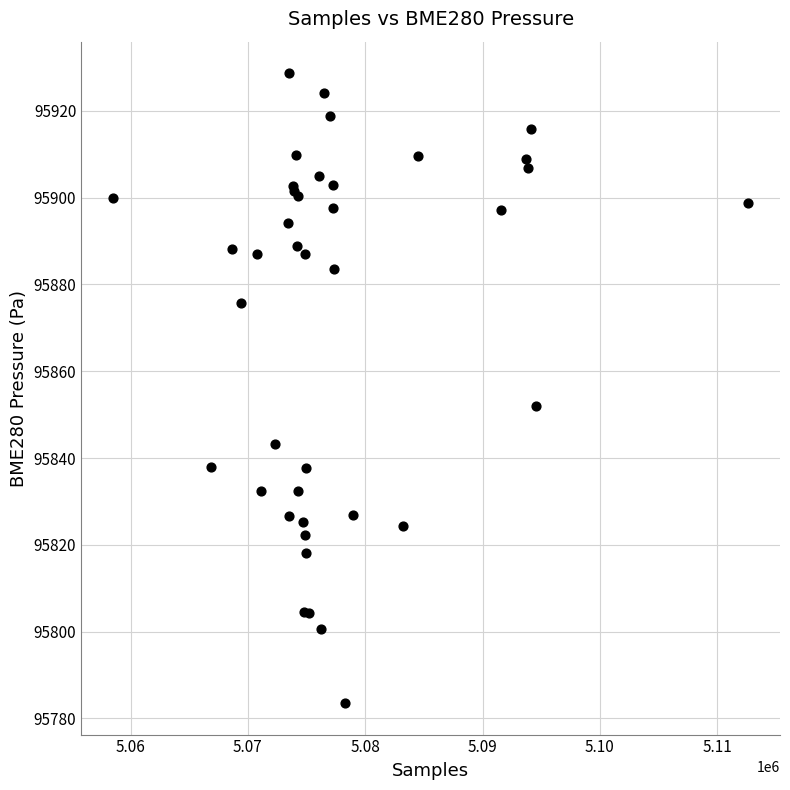

What Y value in the scatter plot is closest to 95856?

95852.1